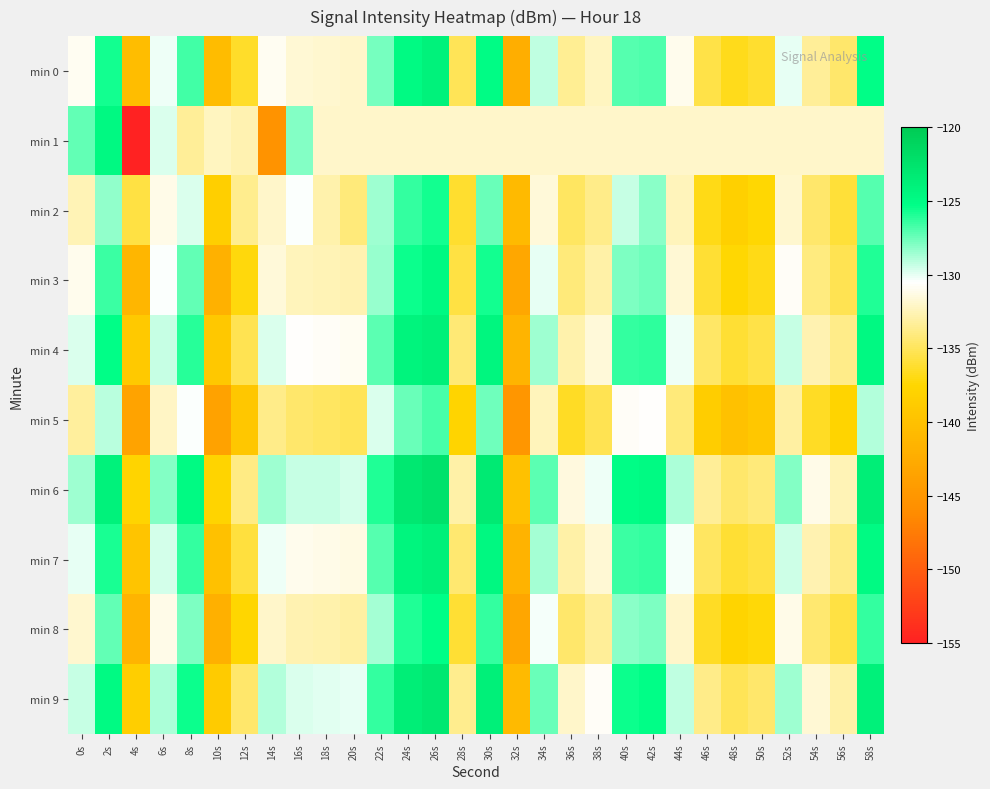

At which category is the sum across all series the highest?

26s